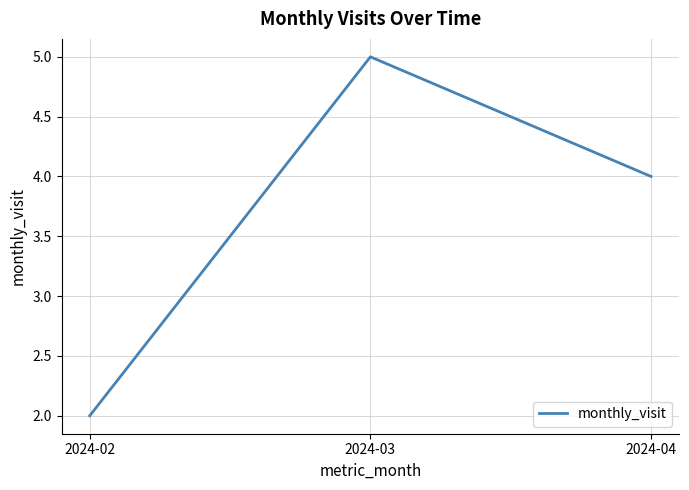

How many values are below 4?

1